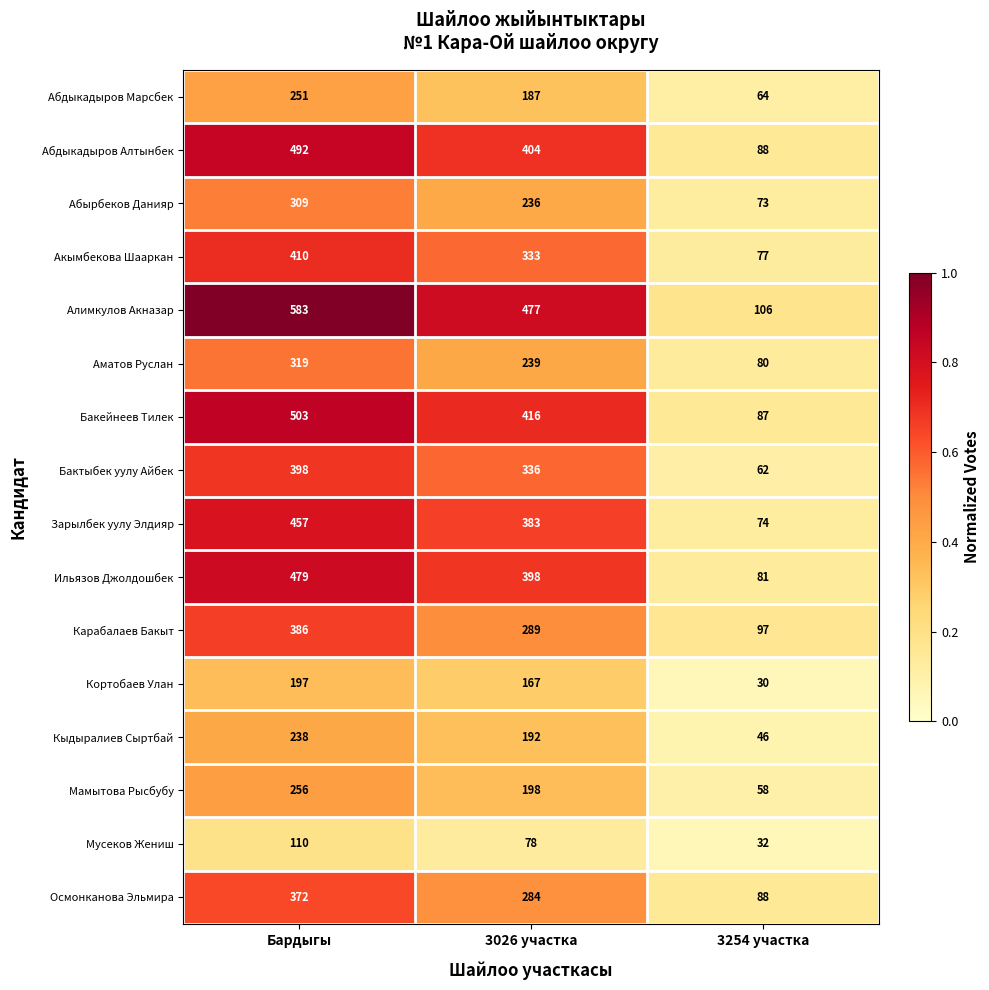

True or false: Мусеков Жениш has a value of 111 at 3026 участка.

False